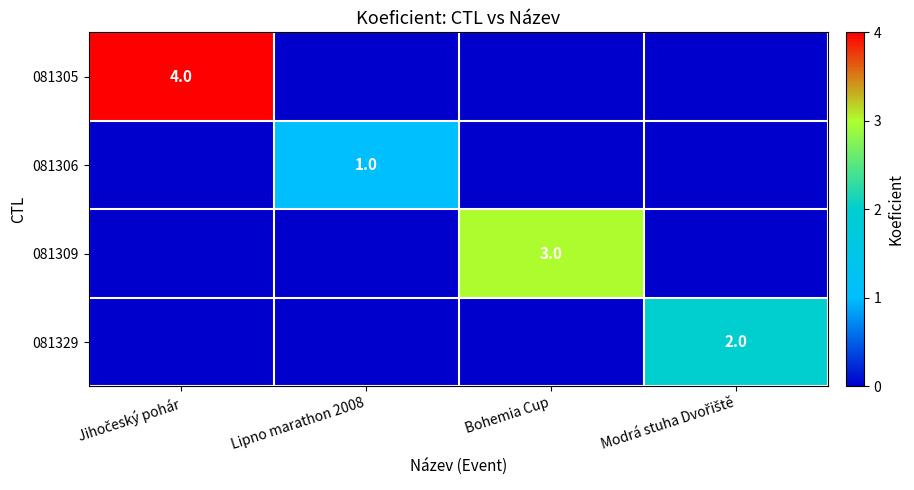

The value of 081305 at Lipno marathon 2008 is 0. True or false?

True